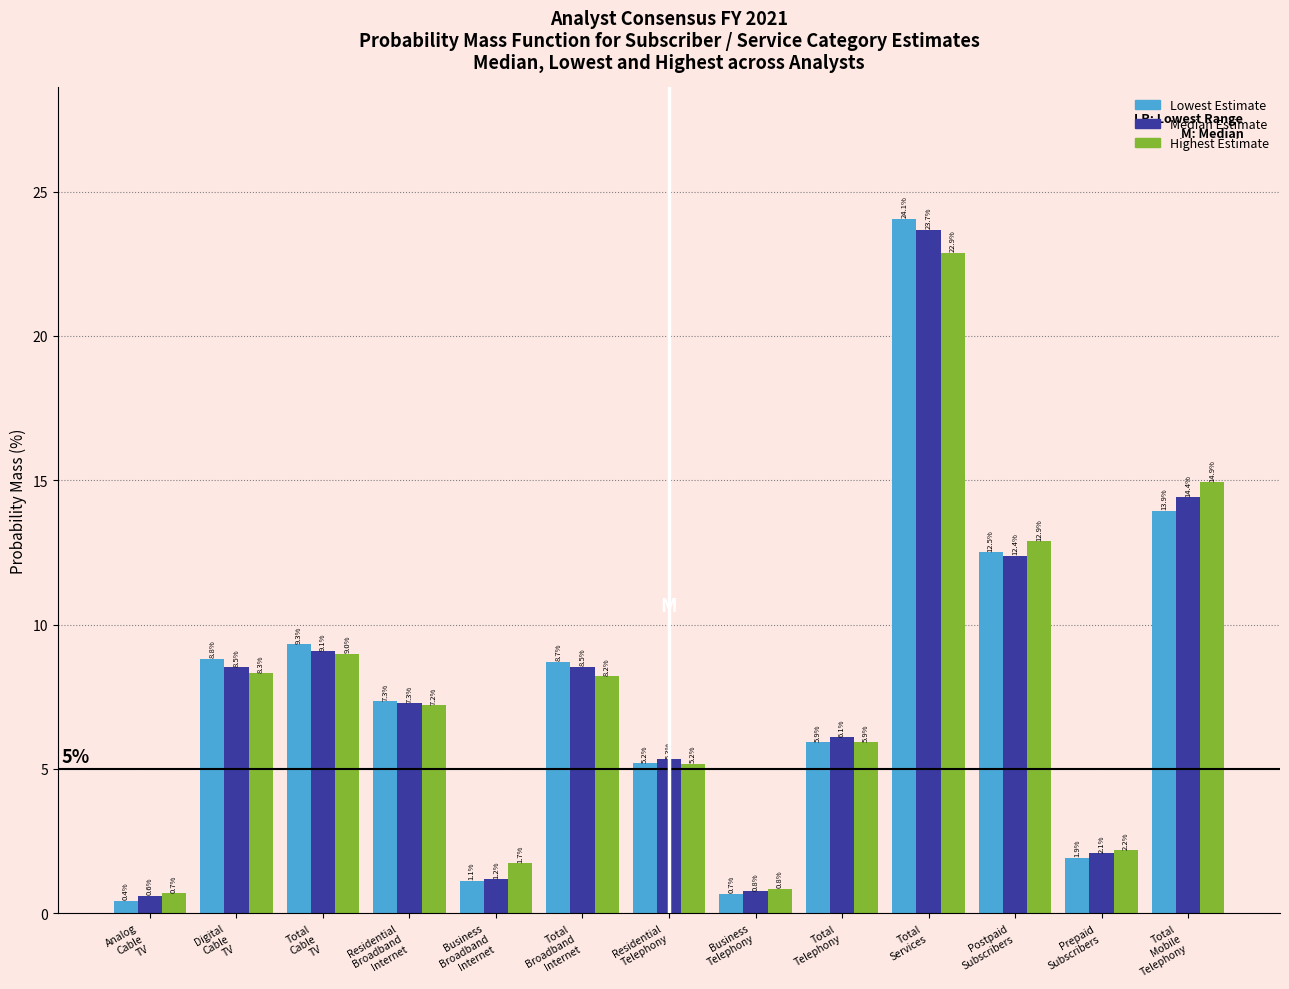

Reading left to right, extract all data points from this chart.

Lowest Estimate: 0.4	8.8	9.3	7.3	1.1	8.7	5.2	0.7	5.9	24.1	12.5	1.9	13.9
Median Estimate: 0.6	8.5	9.1	7.3	1.2	8.5	5.3	0.8	6.1	23.7	12.4	2.1	14.4
Highest Estimate: 0.7	8.3	9.0	7.2	1.7	8.2	5.2	0.8	5.9	22.9	12.9	2.2	14.9